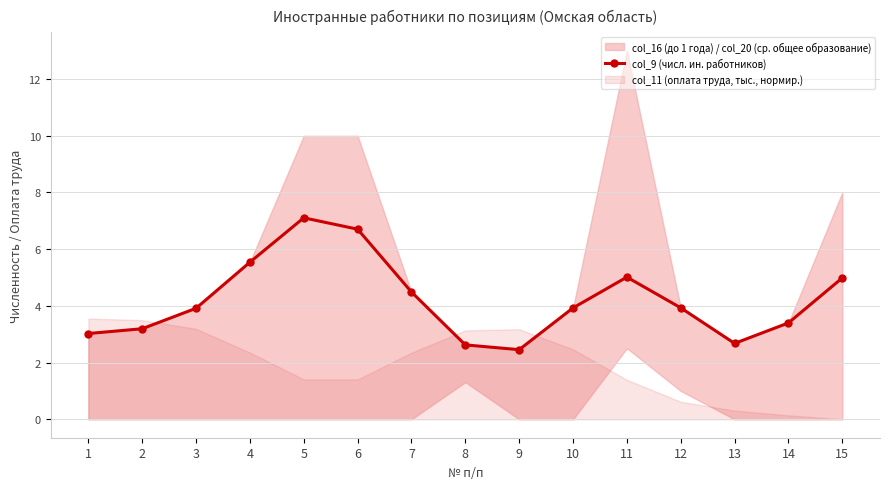

At which label does the data first exceed 3?

1